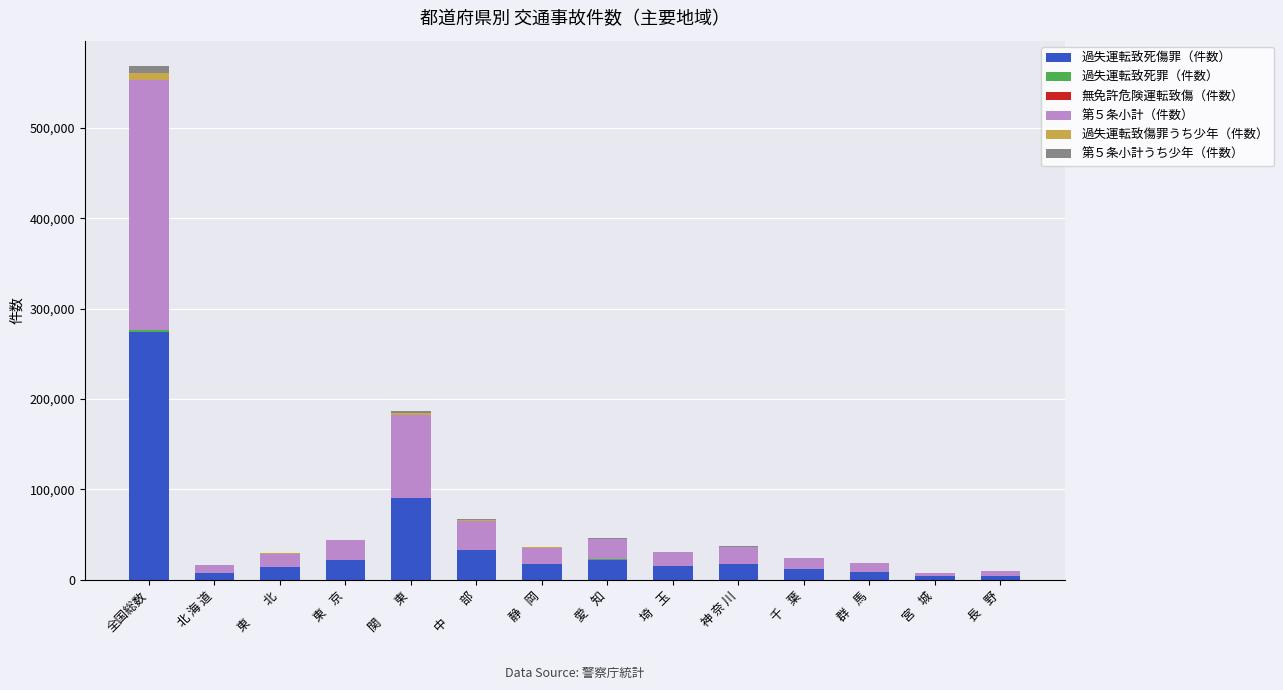

At which category is the sum across all series the highest?

全国総数